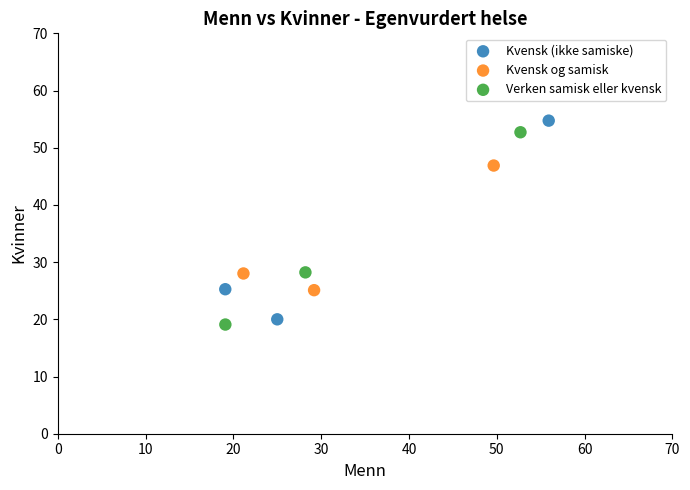

Which series reaches the minimum Y coordinate?

Verken samisk eller kvensk